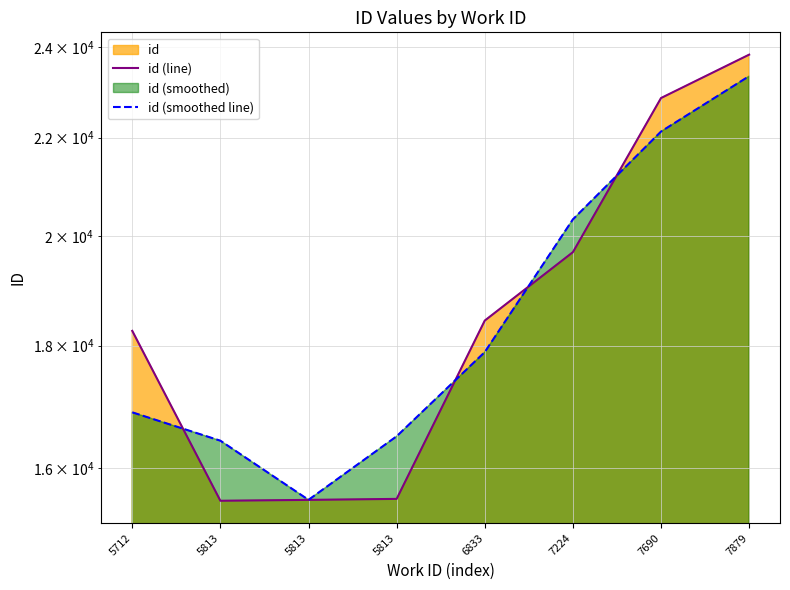

The id (smoothed line) series shows 16423.3 at 5813. True or false?

True